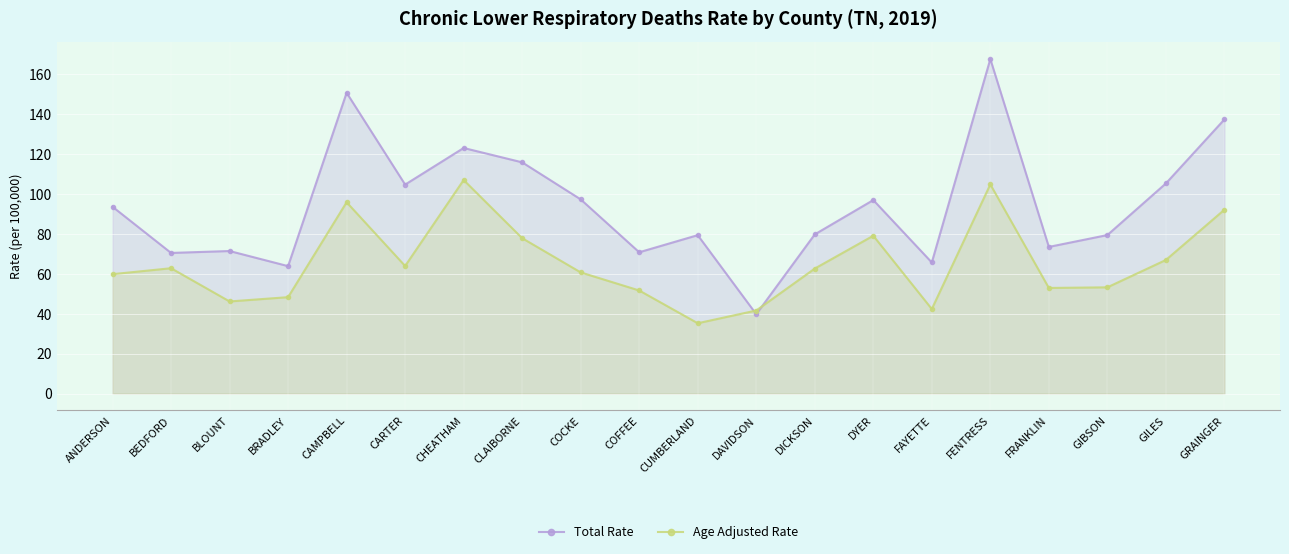

How many data points in Age Adjusted Rate are less than 62?

10